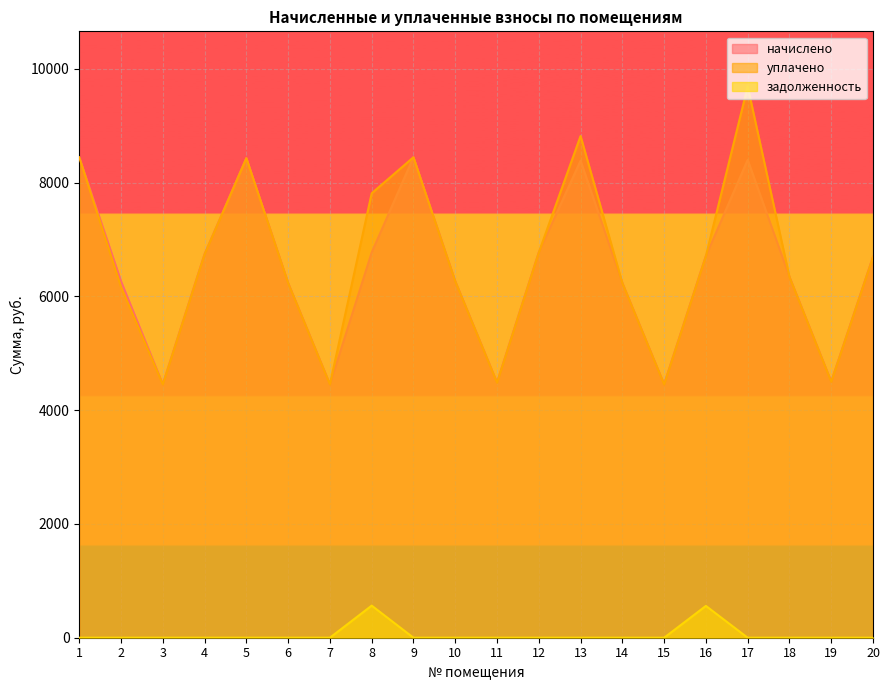

How many series are shown in this chart?

3